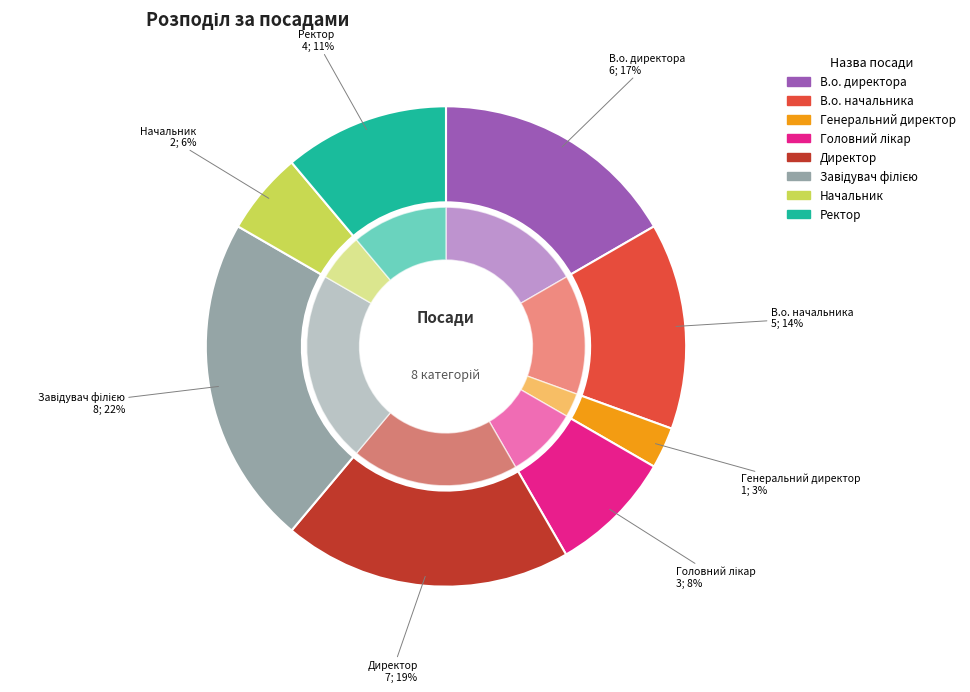

How many segments does this pie chart have?

8